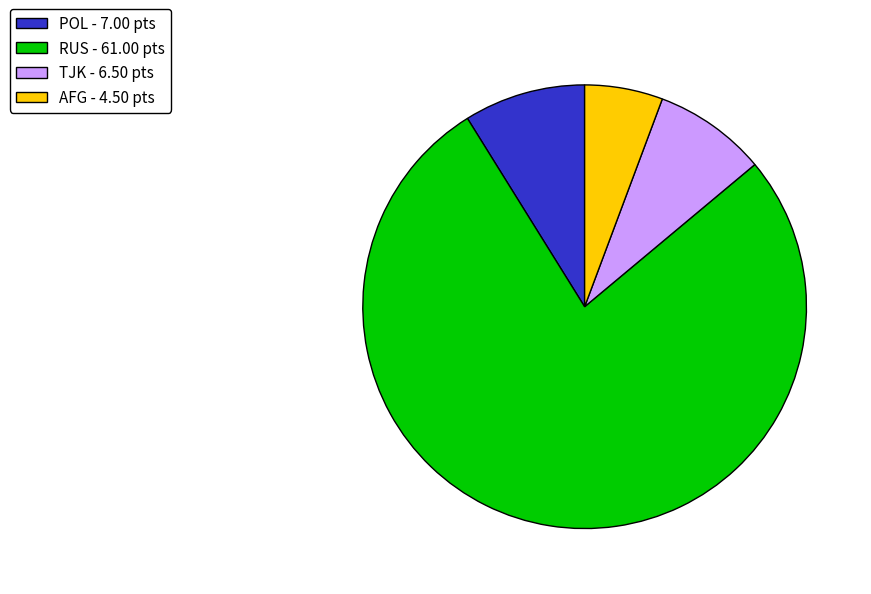

Is it true that TJK - 6.50 pts is 8% of the pie?

True